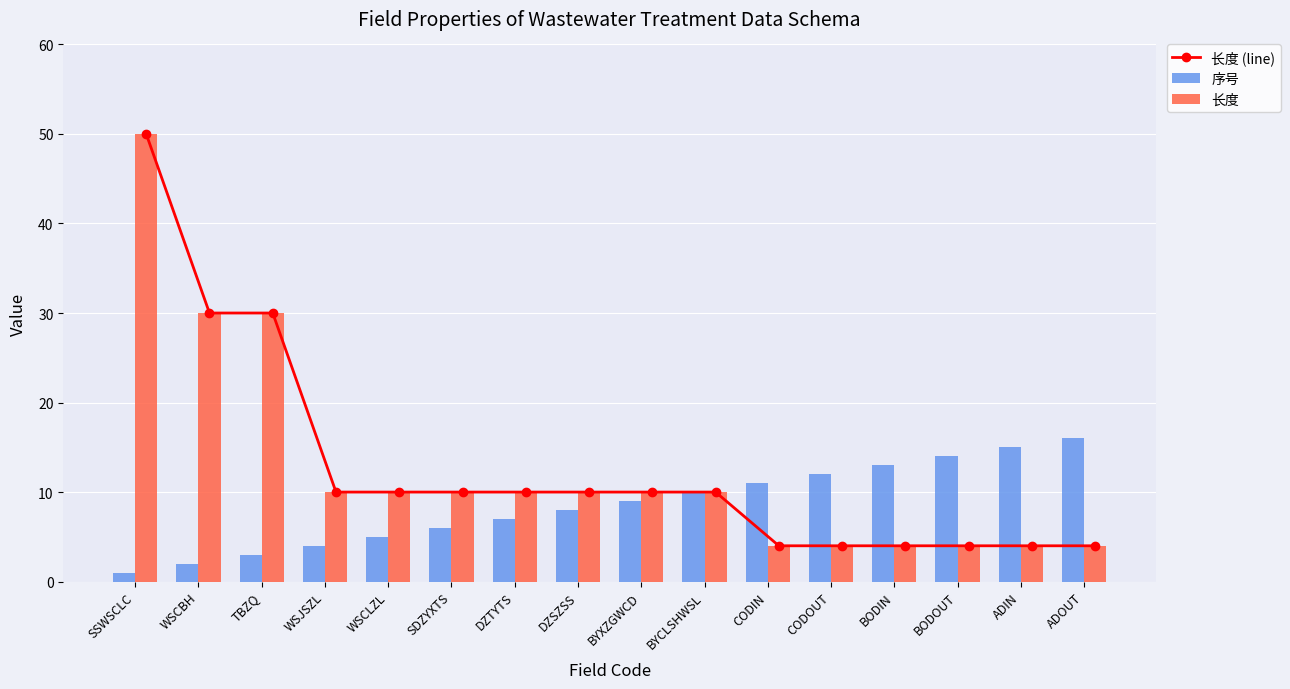

What position from the left is WSJSZL?

4